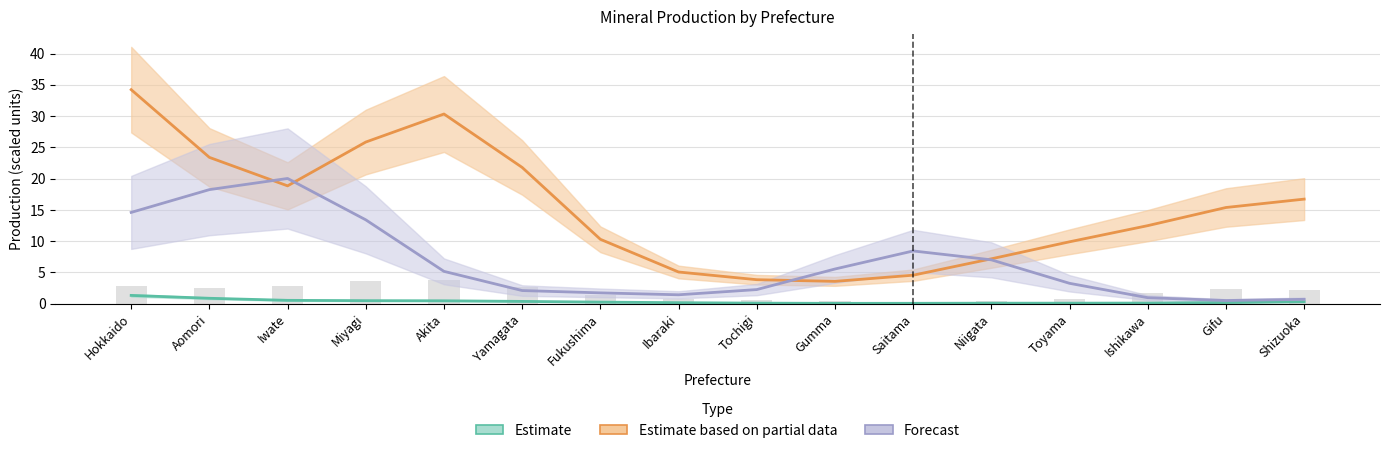

What is the difference between the maximum and second lowest values in the Silver ore (Partial estimate) series?

30.4